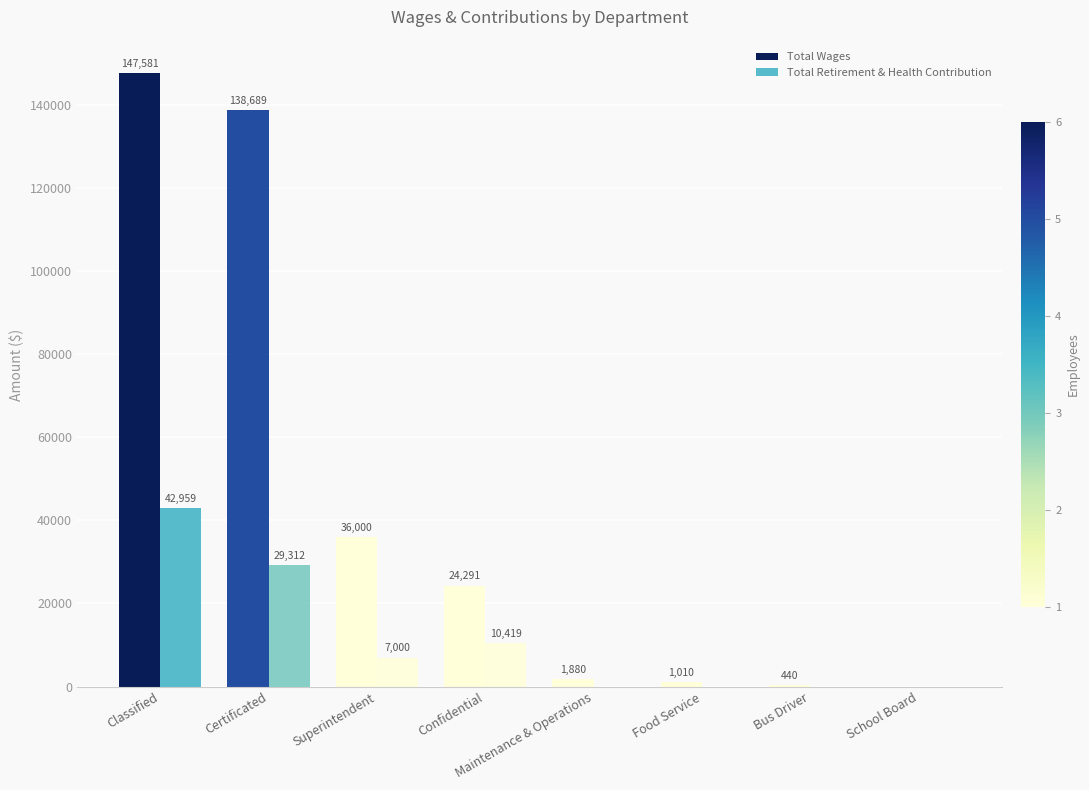

What position from the right is Superintendent?

6